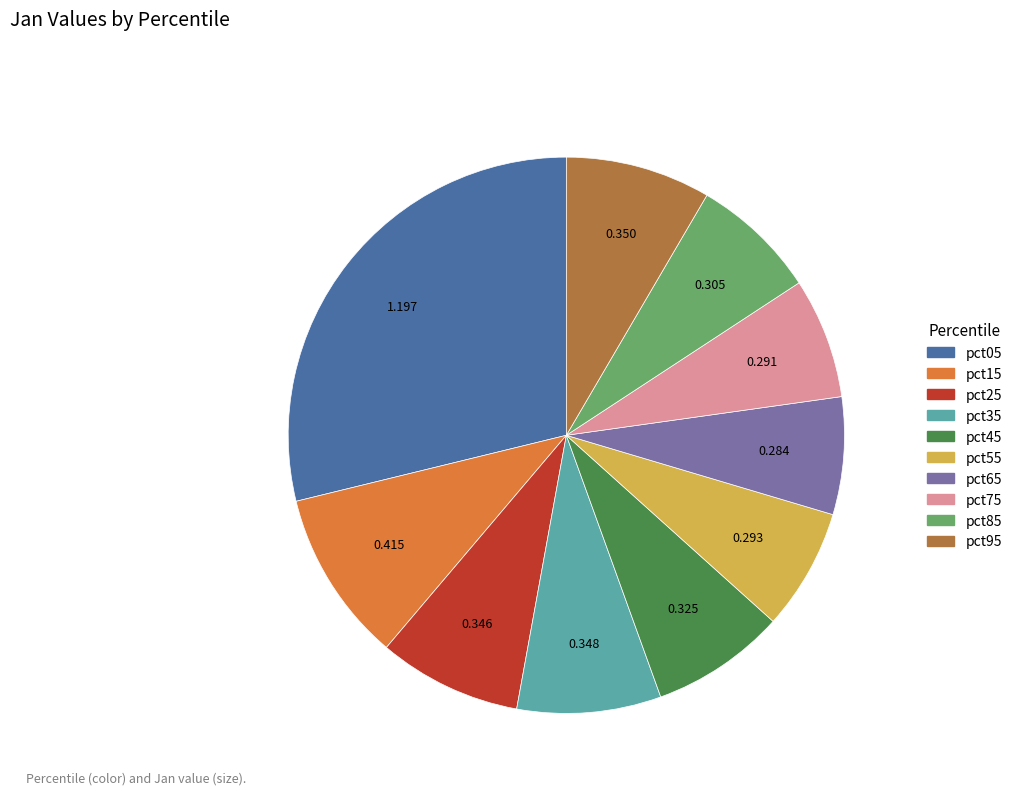

Combined, do pct35 and pct75 account for over 50%?

No